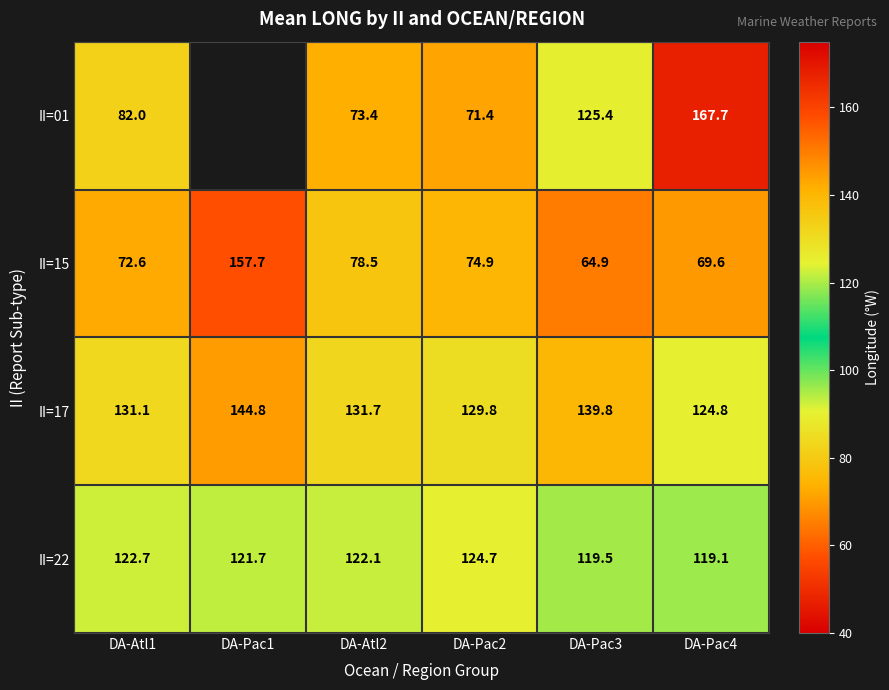

At DA-Pac3, list the series in order from largest to smallest.

II=17, II=01, II=22, II=15